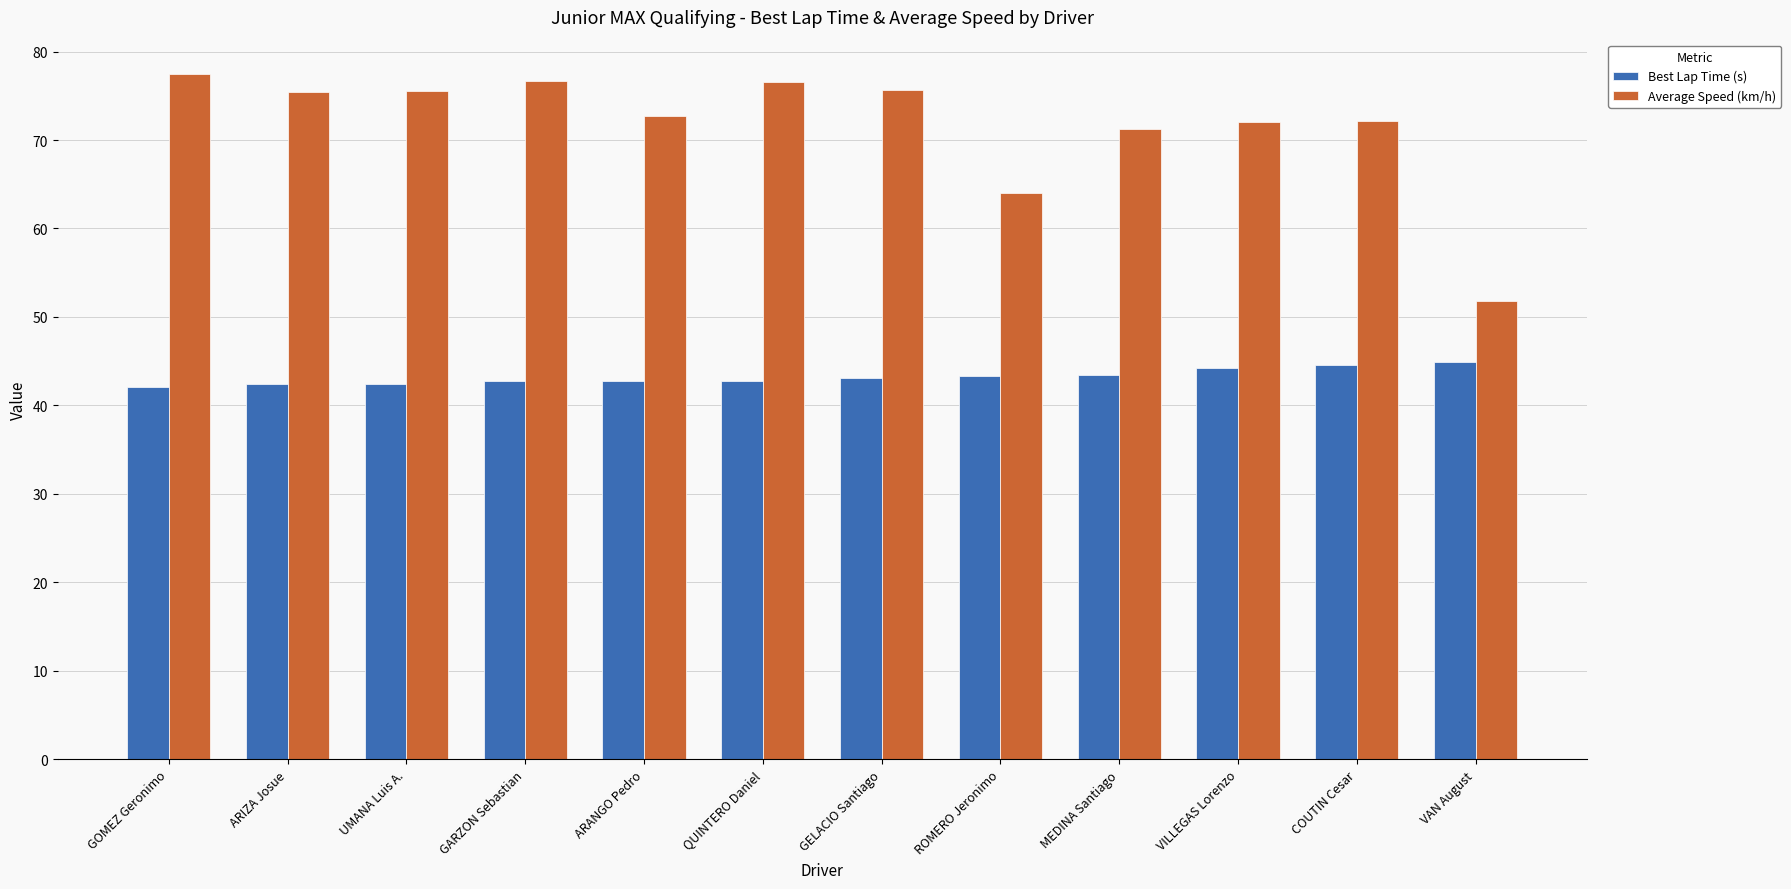

Does the chart contain any negative values?

No